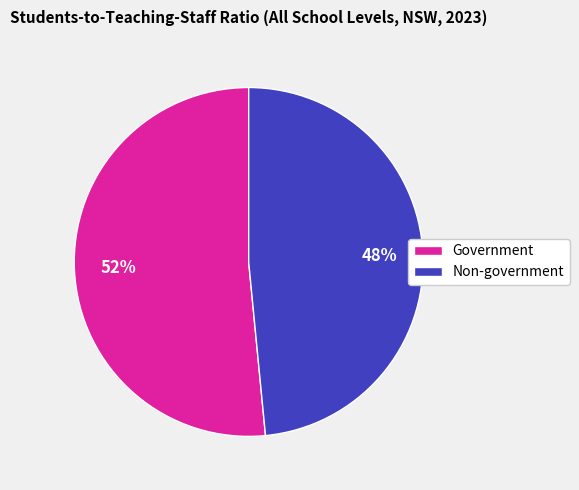

True or false: Non-government accounts for 54% of the total.

False